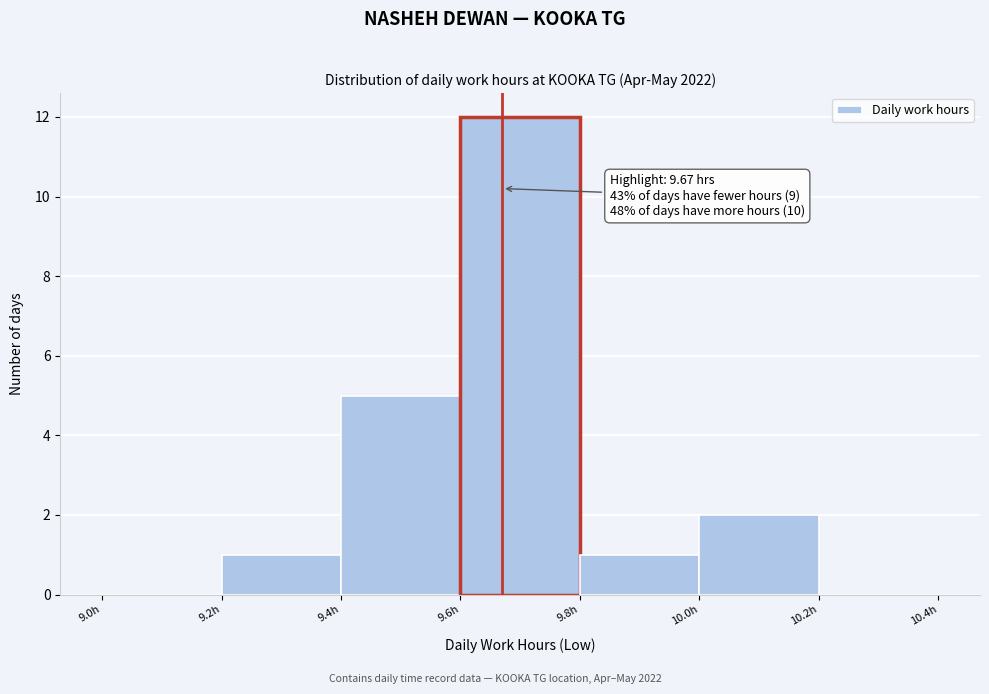

Over which range of the x-axis is the bar tallest?

9.6 to 9.8